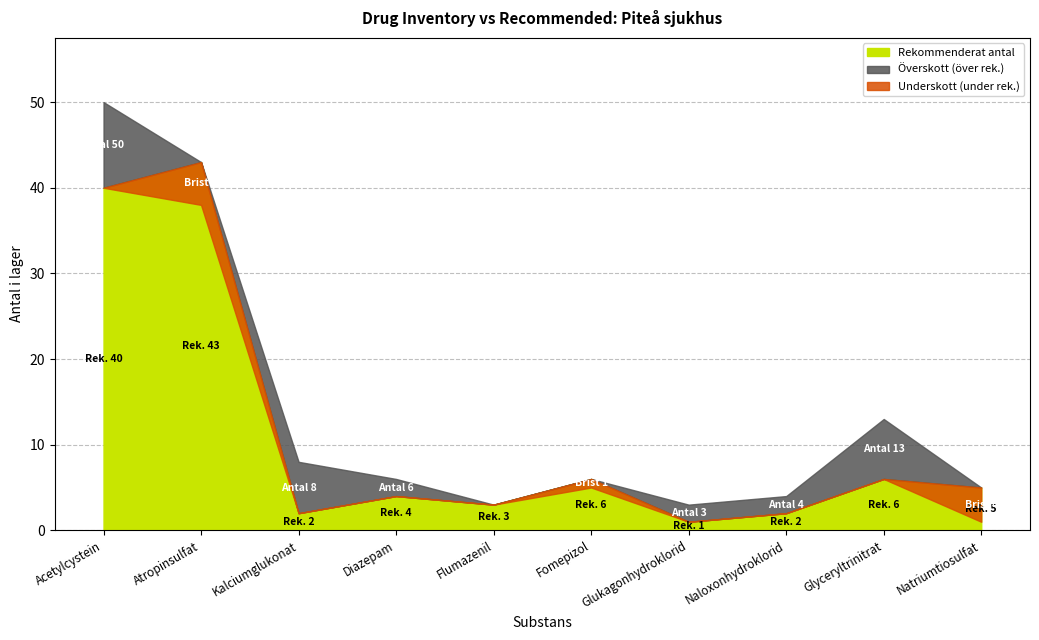

What is the lowest value of the Rekommenderat antal series?

1